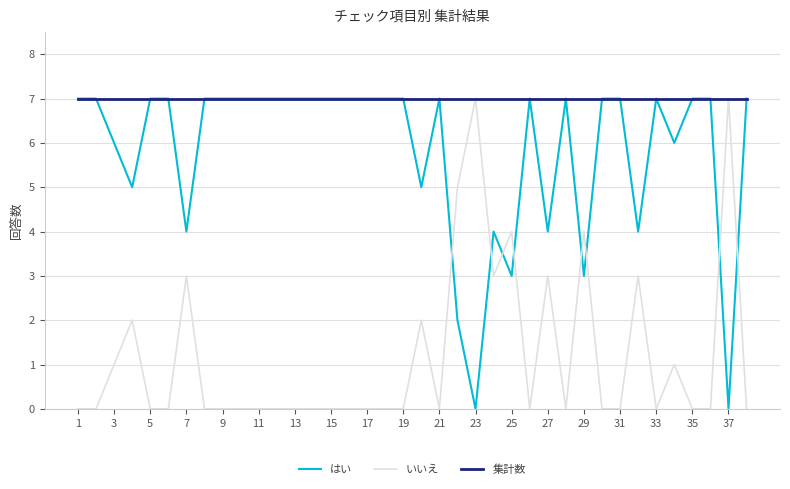

After their last crossing, which series has the higher values: いいえ or はい?

はい